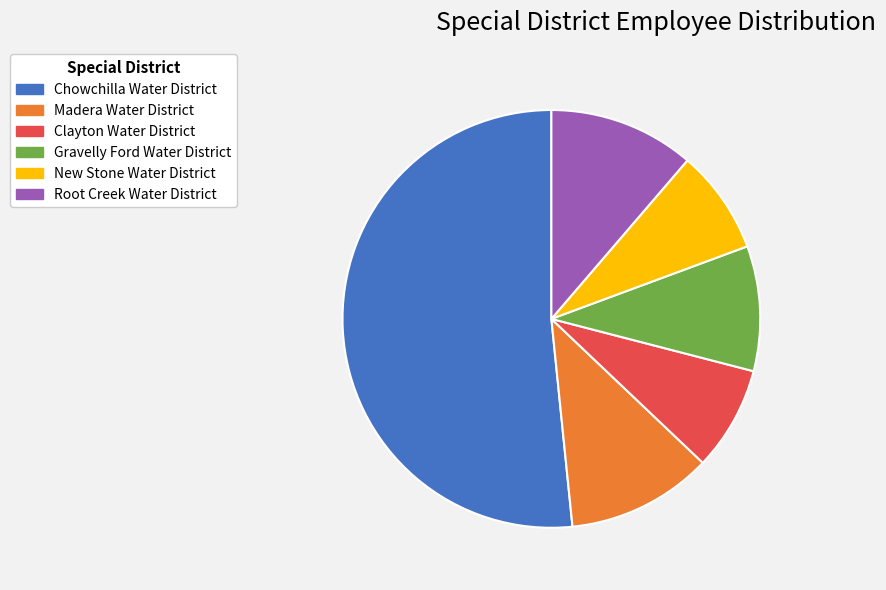

Is it true that Madera Water District is 25% of the pie?

False